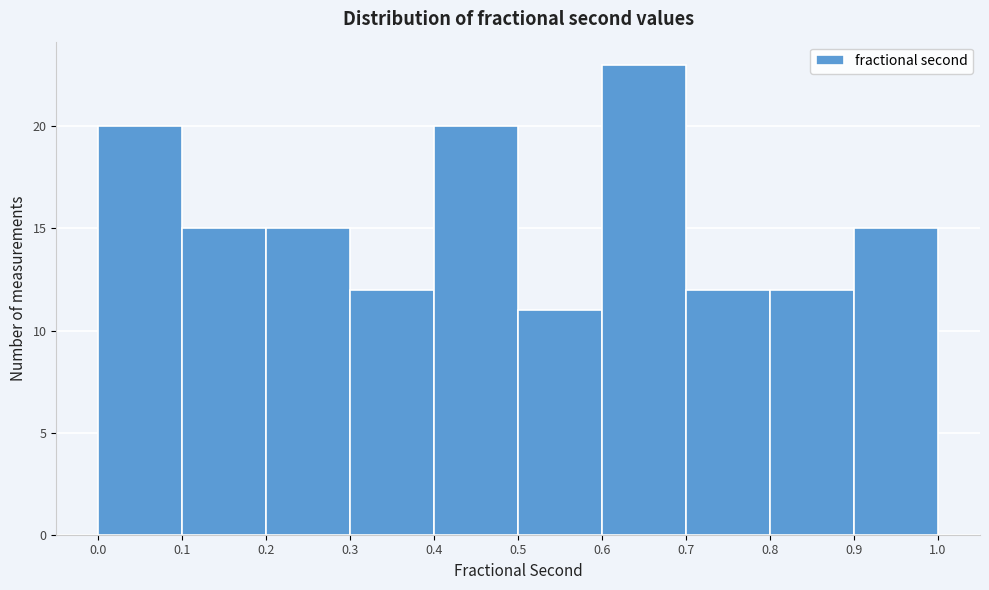

Which range on the x-axis has the tallest bar?

0.6 to 0.7